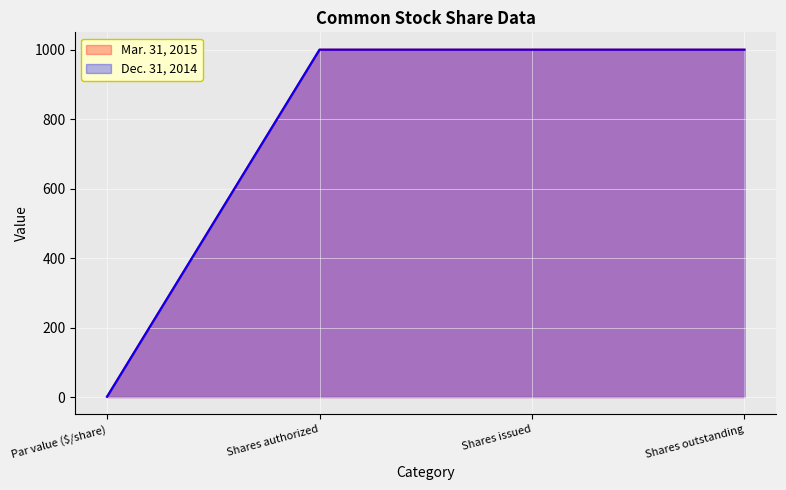

What is the sum of all Dec. 31, 2014 values?

3001